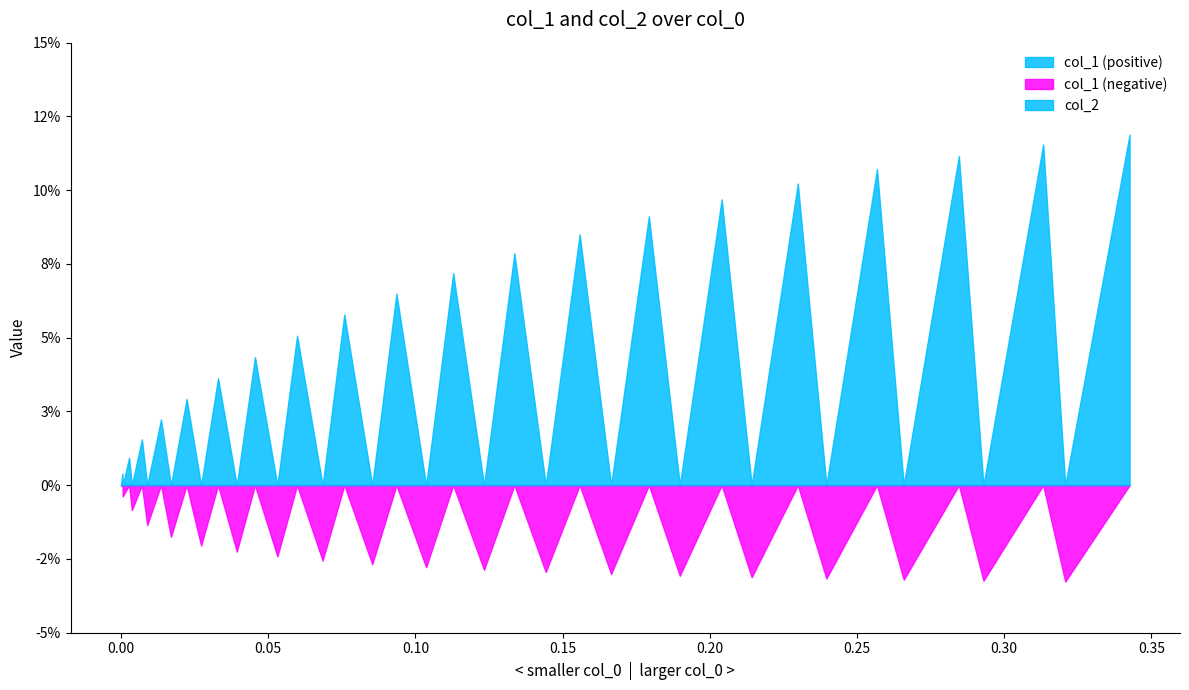

How many lines are shown in the chart?

2